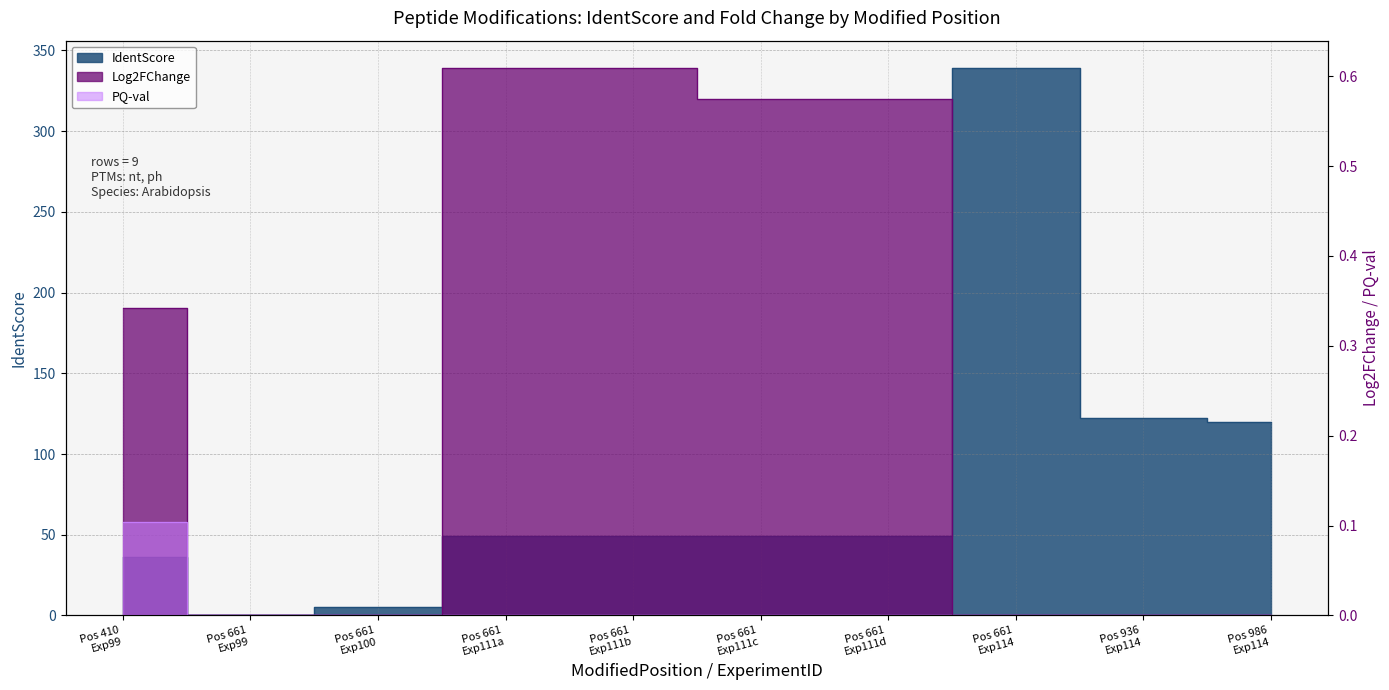

True or false: Log2FChange and PQ-val cross at least once.

False